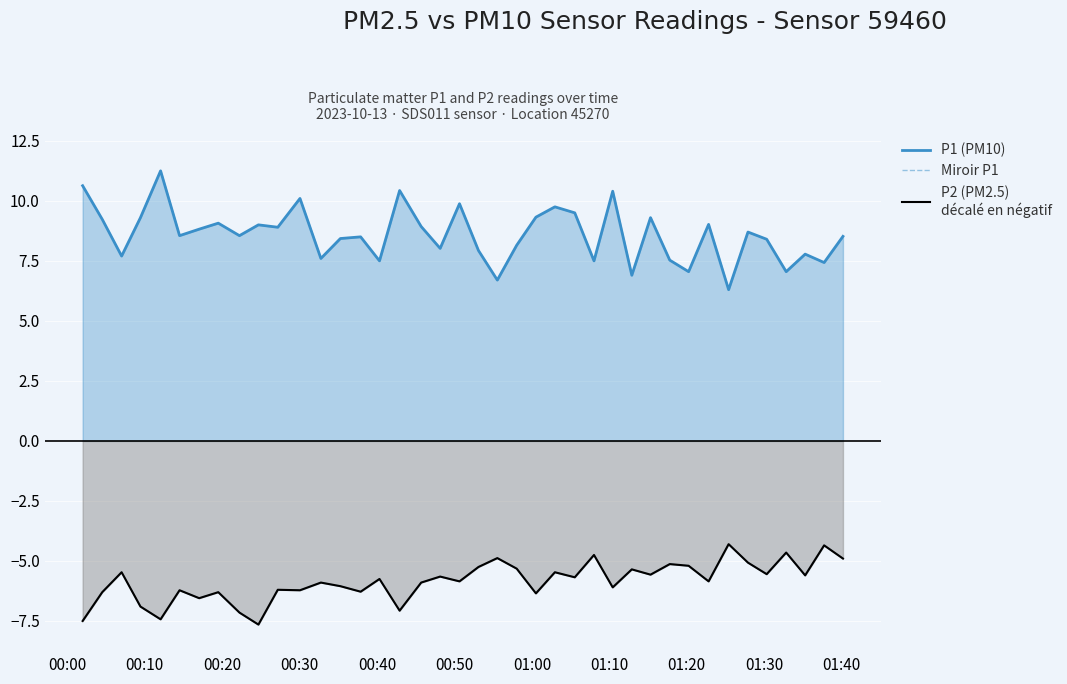

True or false: P2 (PM2.5)
décalé en négatif and P1 (PM10) intersect in this chart.

False